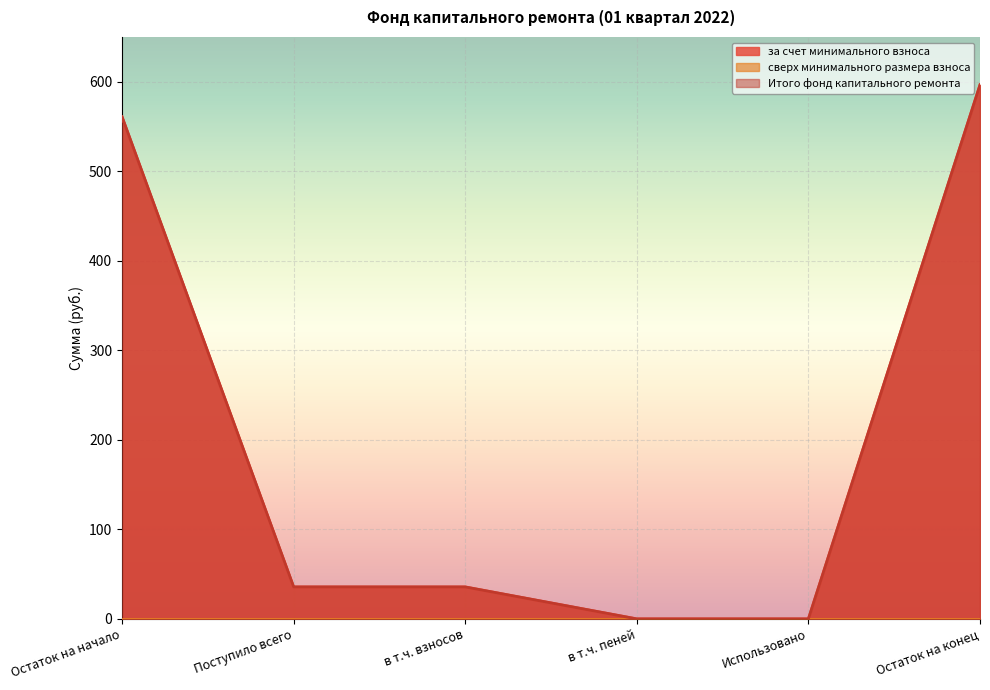

Is the value of Итого фонд капитального ремонта at Остаток на конец greater than the value of за счет минимального взноса at Использовано?

Yes